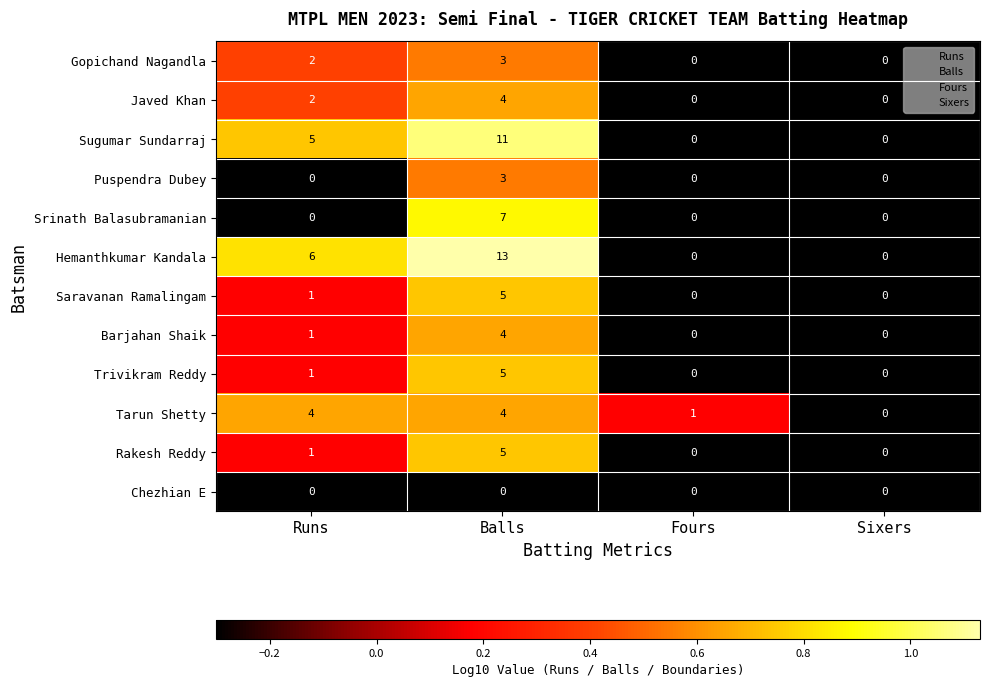

The value of Rakesh Reddy at Fours is -3. True or false?

False